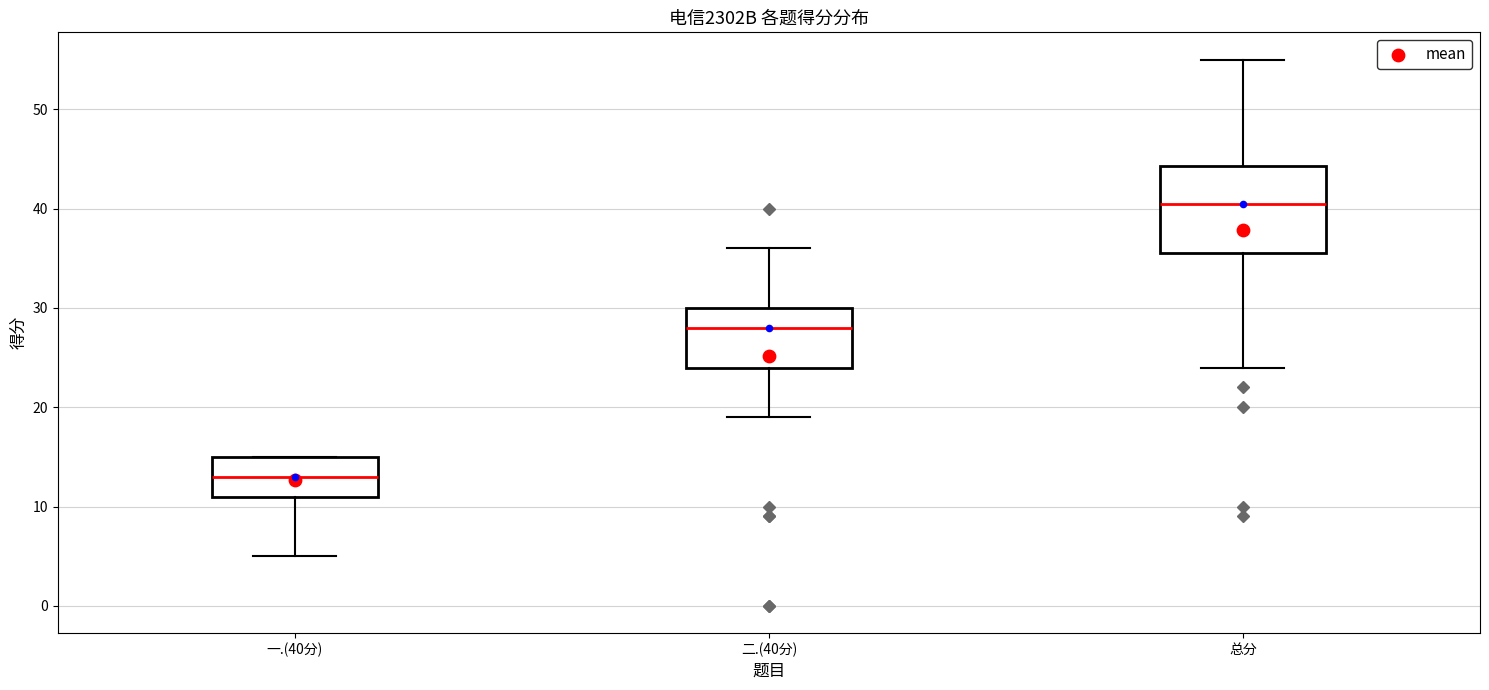

Reading left to right, read every box against the y-axis: the position of its median line, the range the box covers, and the ends of its whiskers. The values are not printed on the chart, so give them approximately, as read against the axis.

一.(40分): median 13, box 11 to 15, whiskers 5 to 15
二.(40分): median 28, box 24 to 30, whiskers 19 to 36
总分: median 41, box 36 to 44, whiskers 24 to 55